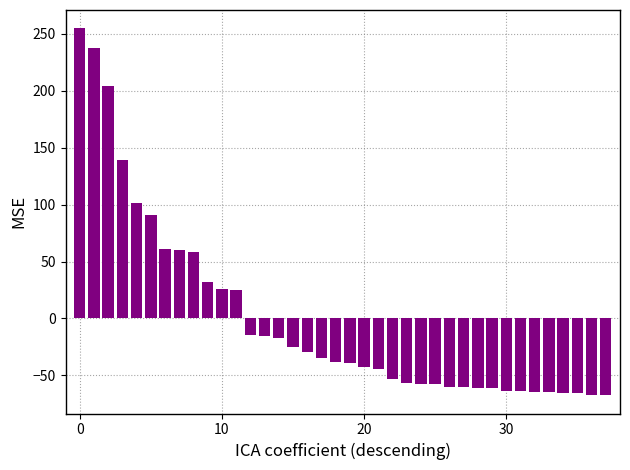

What is the greatest value displayed?

254.7